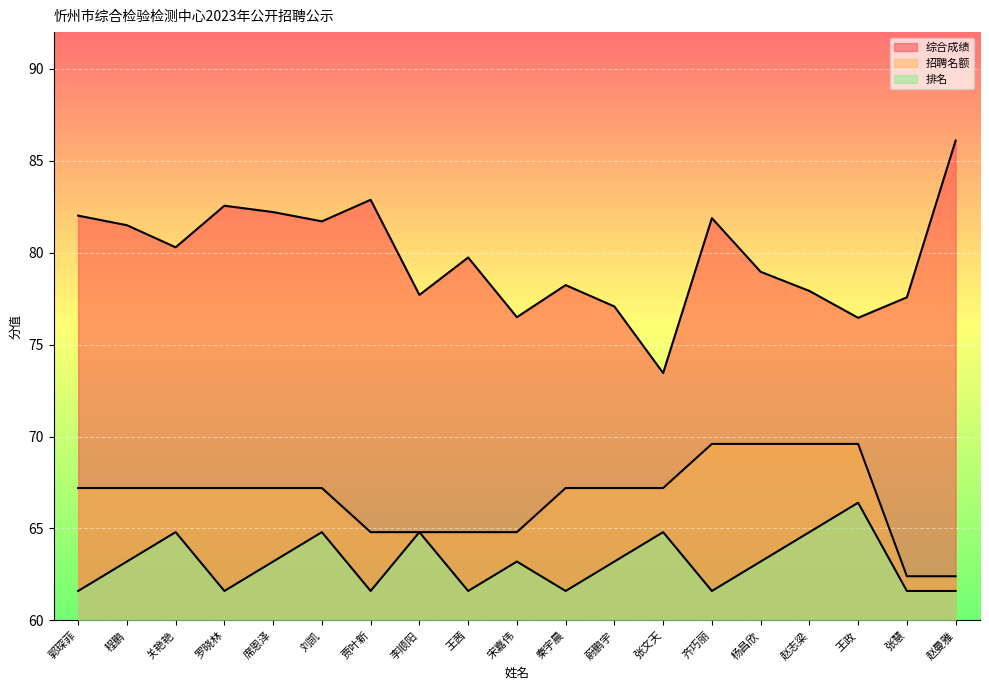

List the series in order of their overall mean, lowest first.

排名, 招聘名额, 综合成绩